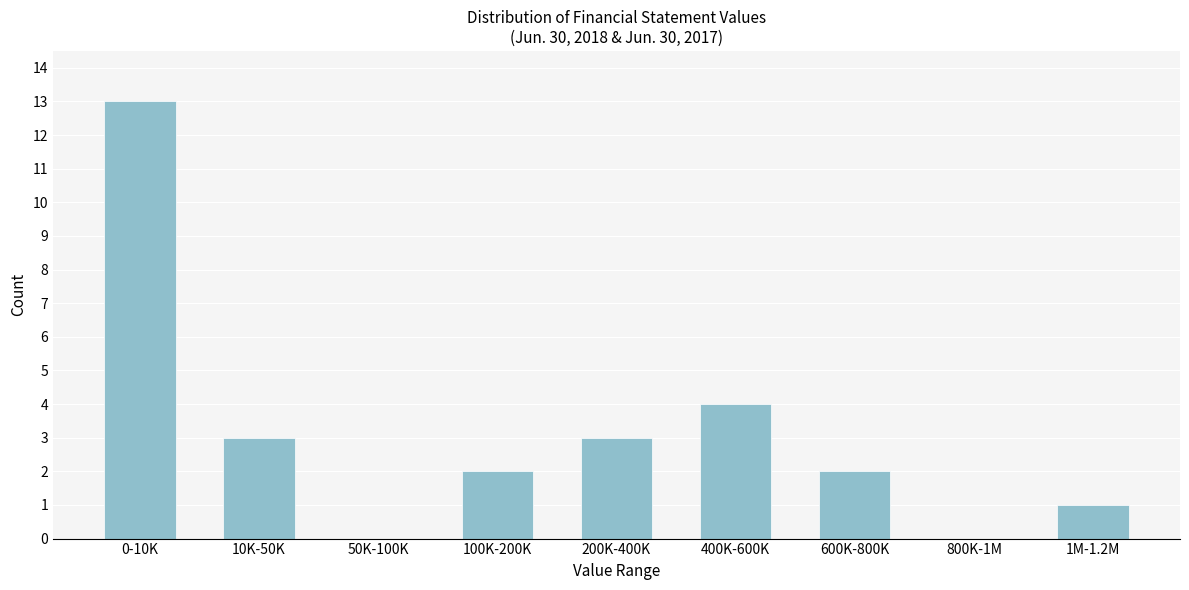

Reading right to left, what are all the values shown in this chart?

1M-1.2M=1	800K-1M=0	600K-800K=2	400K-600K=4	200K-400K=3	100K-200K=2	50K-100K=0	10K-50K=3	0-10K=13